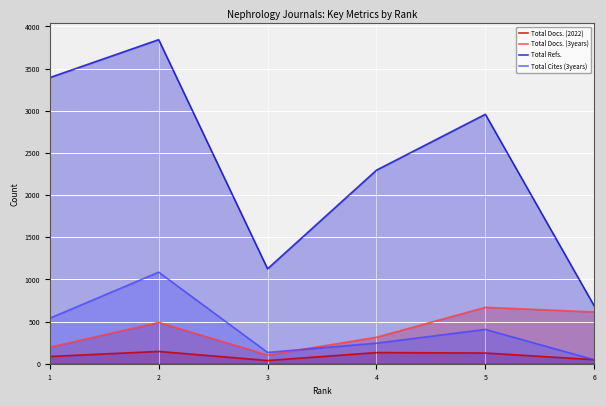

List the series in order of their peak value, highest first.

Total Refs., Total Cites (3years), Total Docs. (3years), Total Docs. (2022)